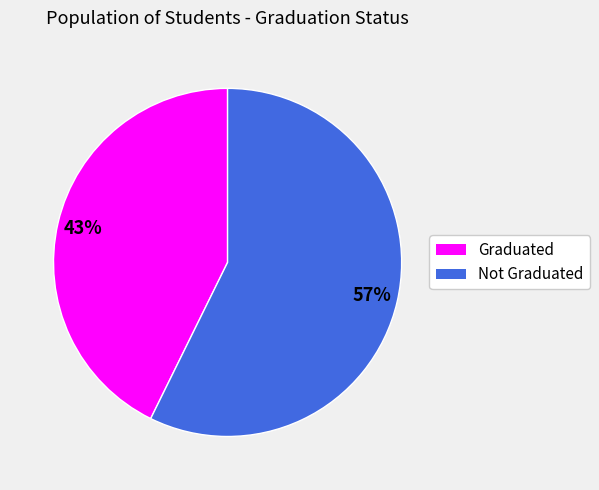

Does any single category account for the majority?

Yes